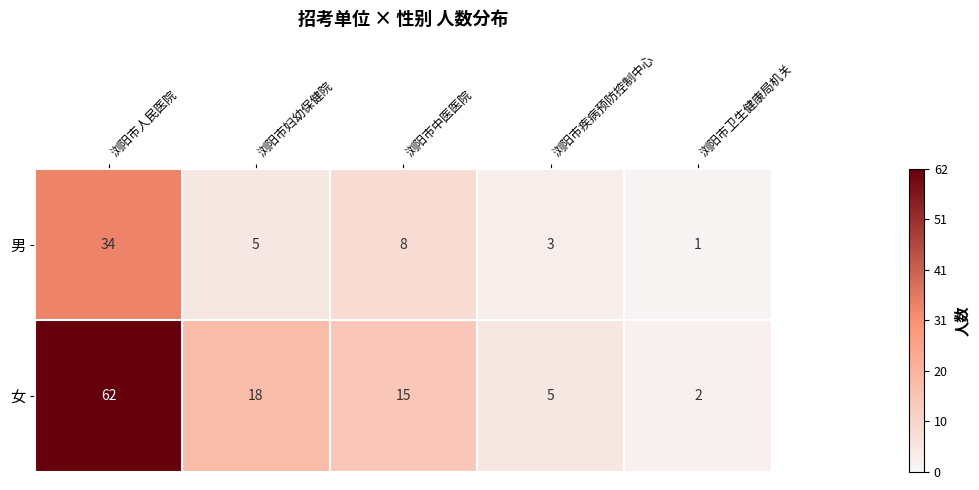

What is the maximum value shown in the chart?

62